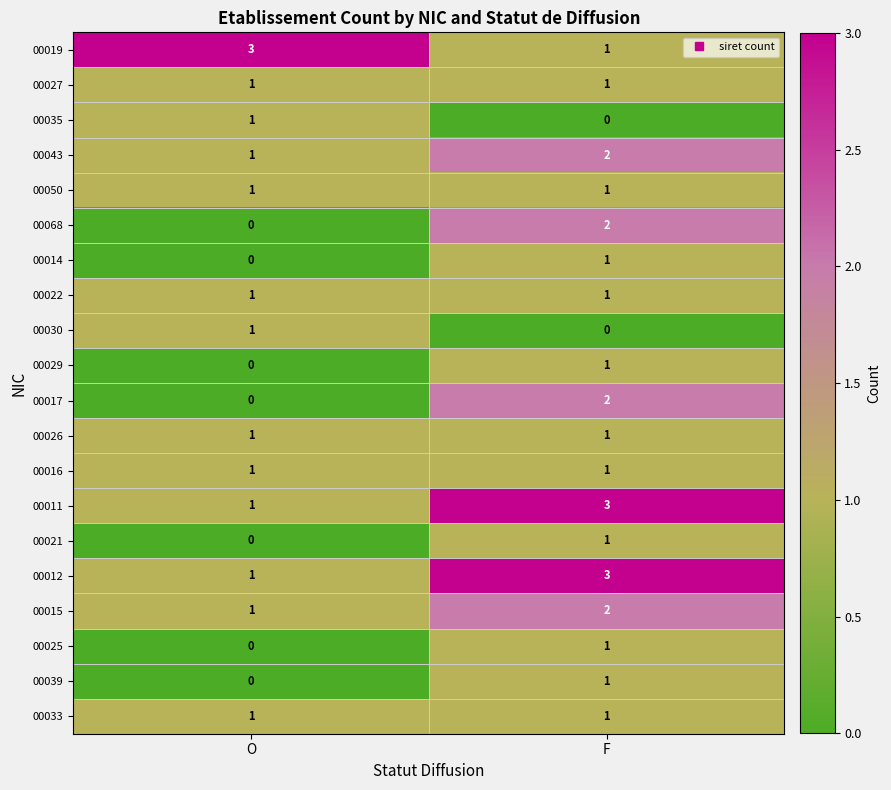

What is the greatest value displayed?

3